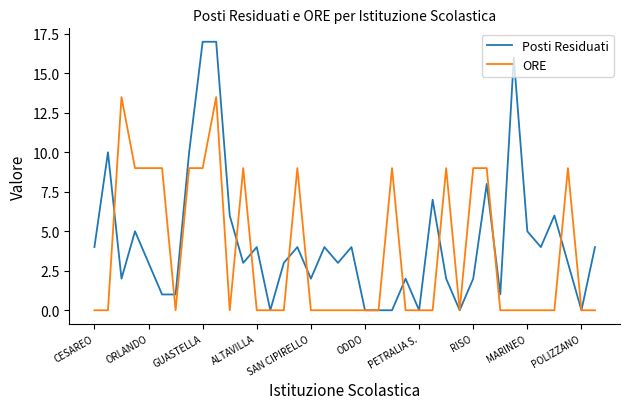

True or false: ORE and Posti Residuati intersect in this chart.

True